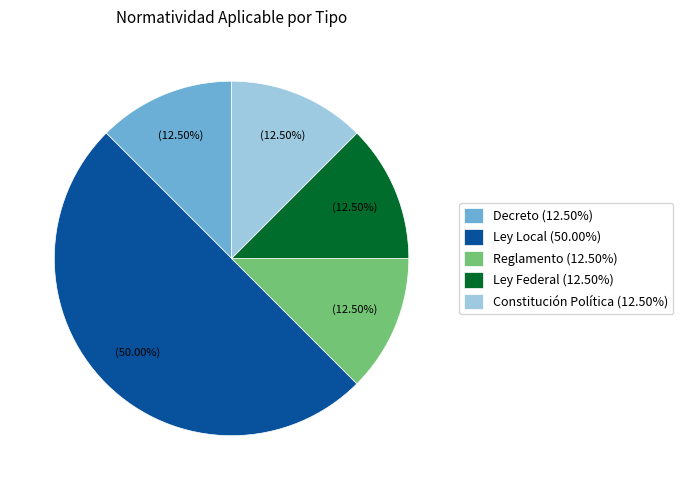

Approximately how many times larger is the value at Constitución Política compared to Ley Federal?

1.0